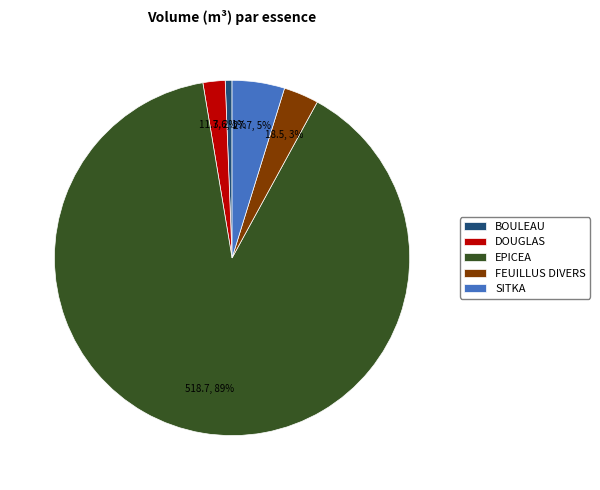

Do EPICEA and FEUILLUS DIVERS together represent more than half of the pie?

Yes